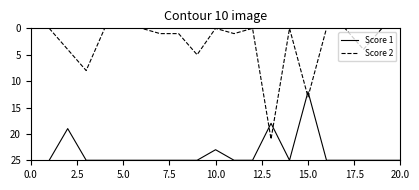

After their last crossing, which series has the higher values: Score 2 or Score 1?

Score 1